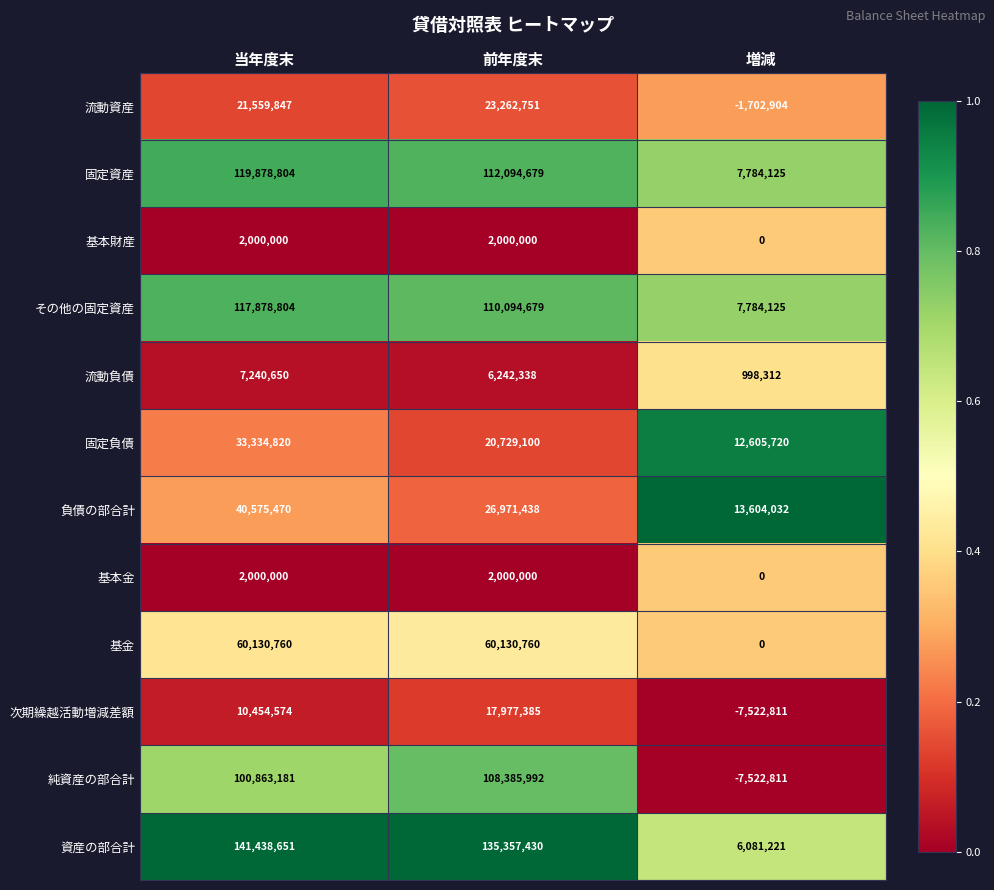

What is the maximum value shown in the chart?

141438651